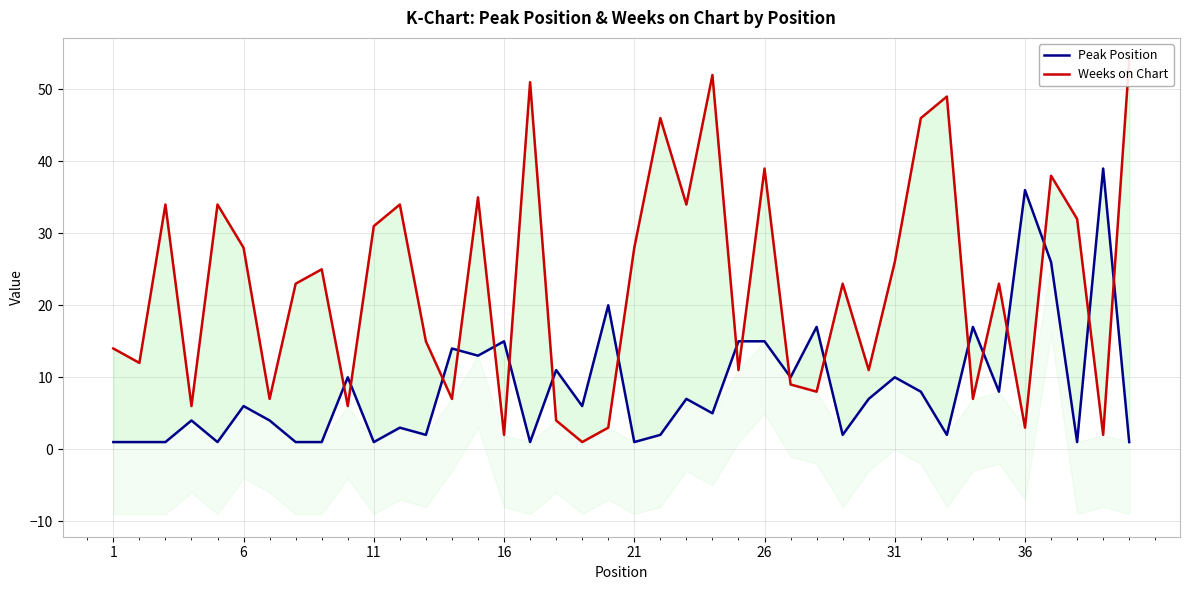

How many data points in Peak Position are above 6?

19